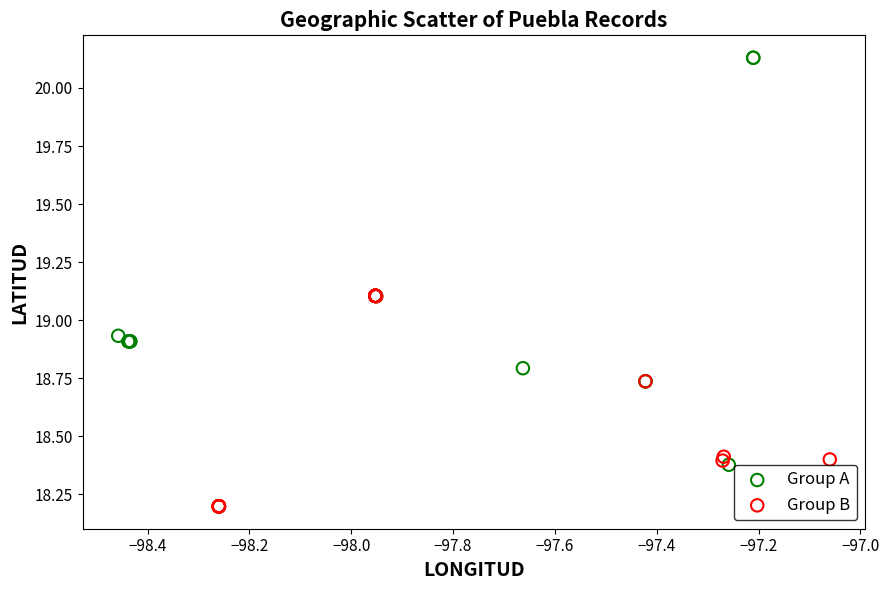

What are all the series names shown in the legend?

Group A, Group B